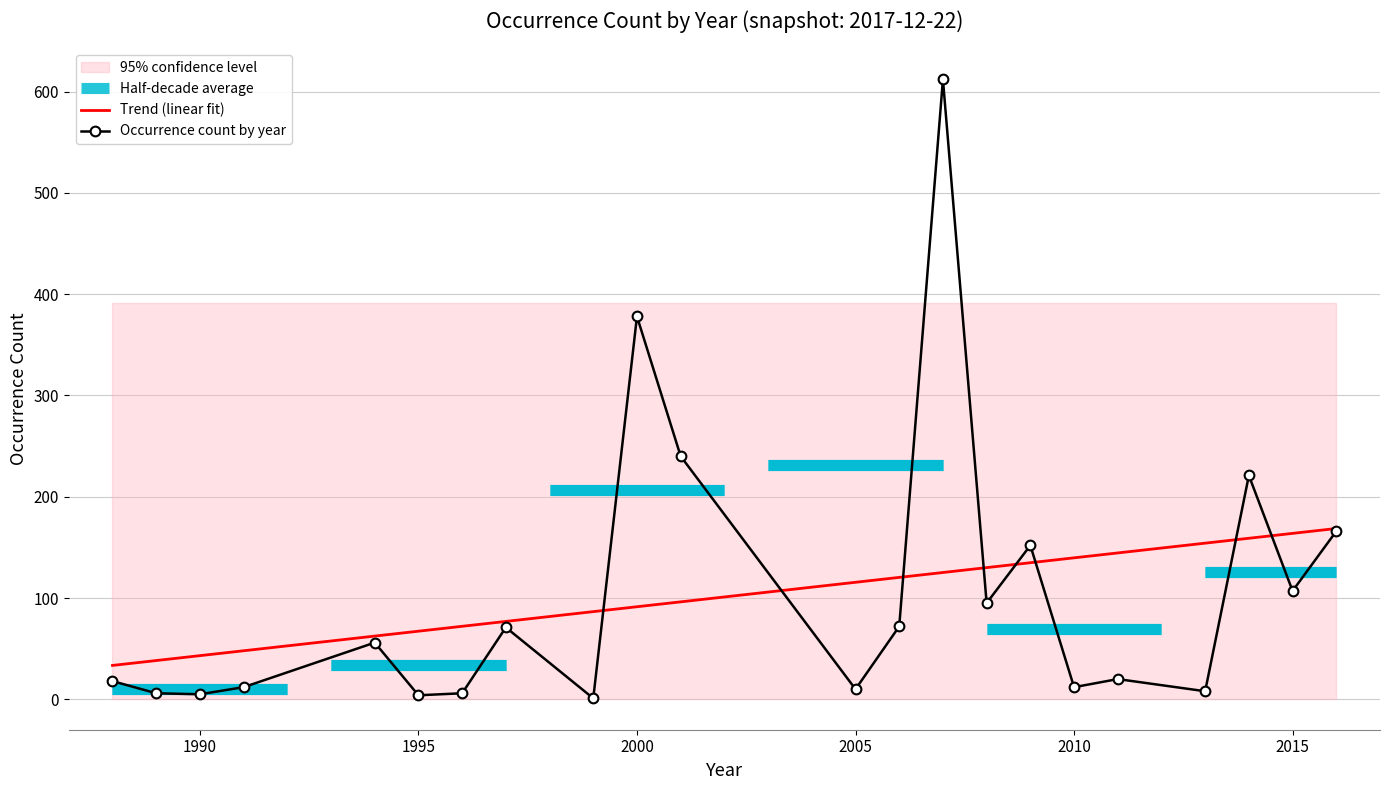

What is the sum of all values?

2272